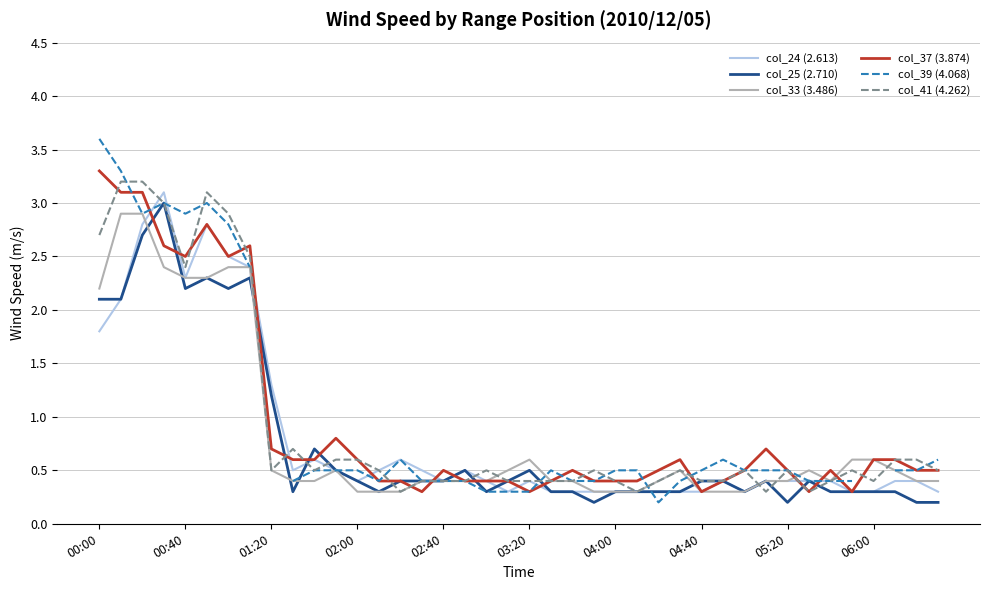

At how many categories does at least one series exceed 3?

5